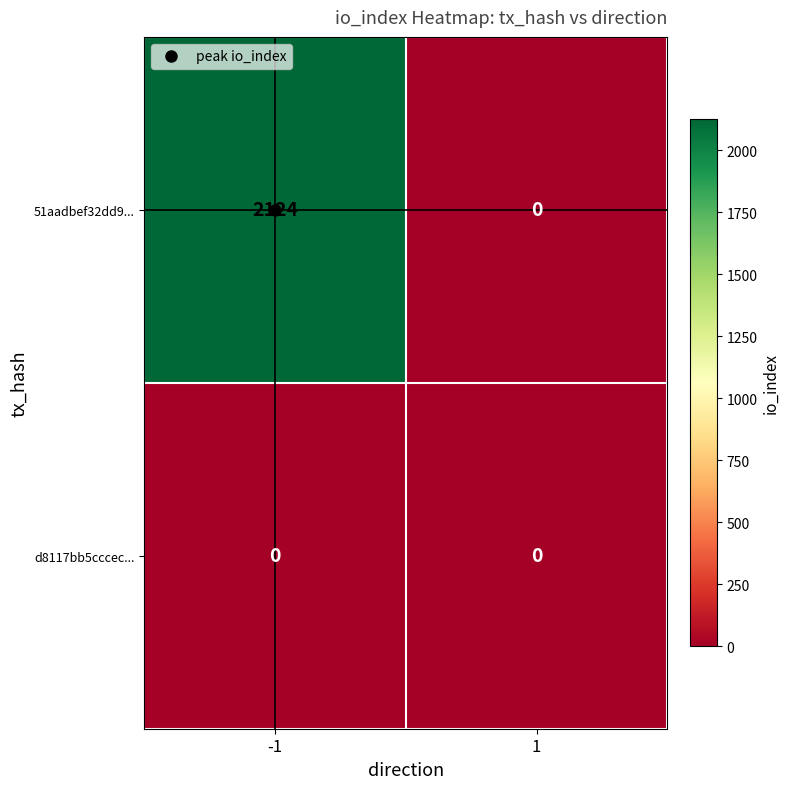

The value of 51aadbef32dd9... at 1 is 0. True or false?

True